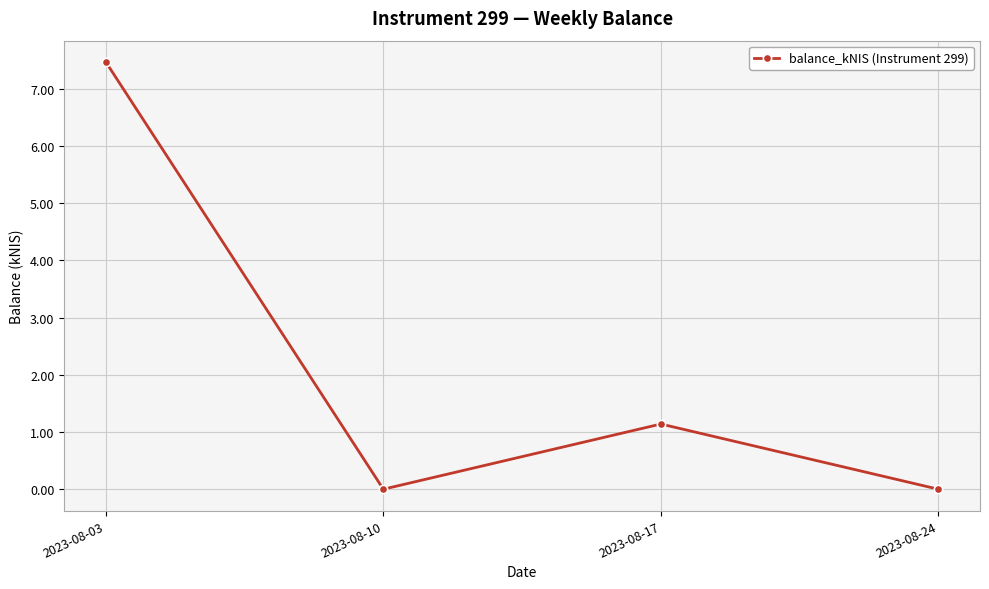

How many interior local valleys (lower than both neighbors) does the data have?

1